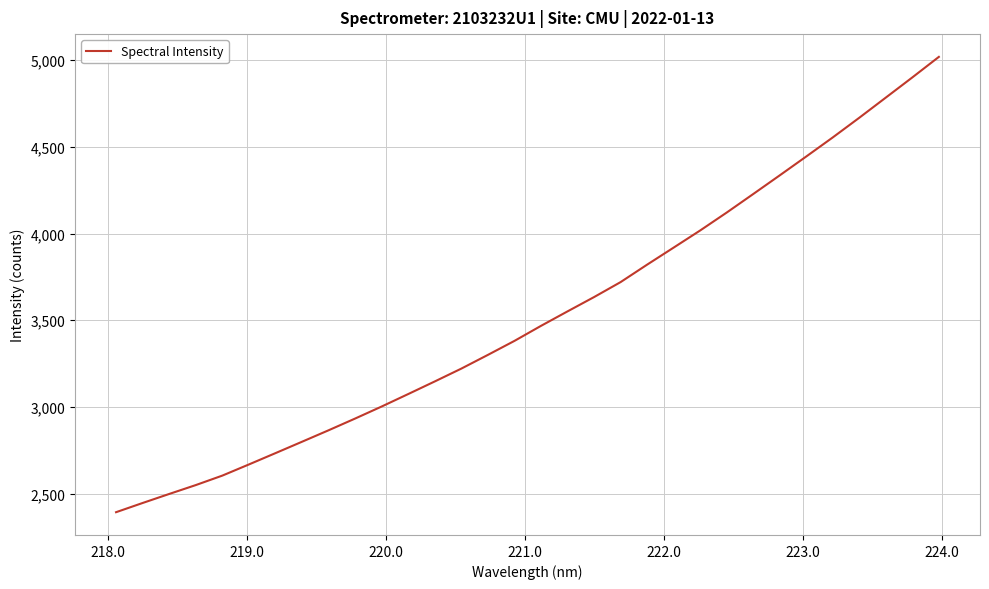

What is the maximum value shown in the chart?

5019.6